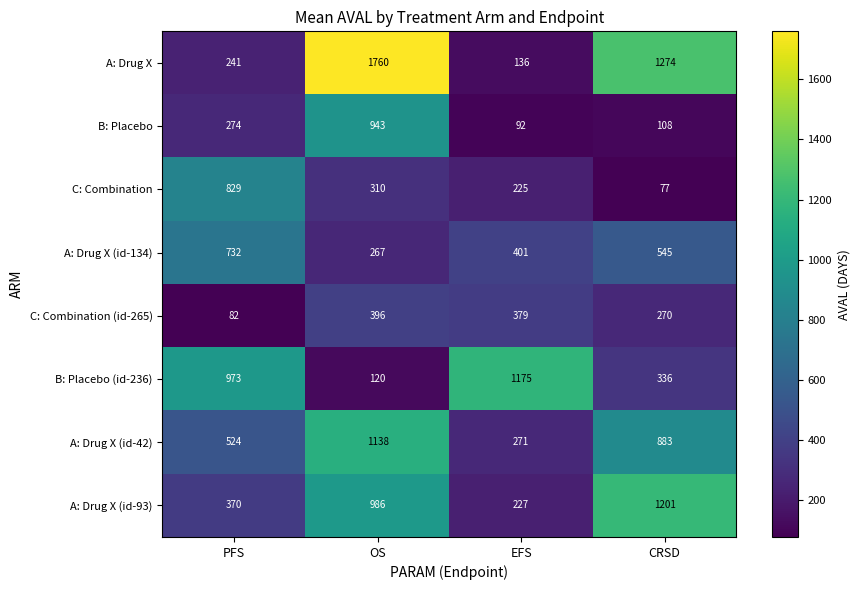

What is the difference between the A: Drug X (id-134) values at EFS and OS?

134